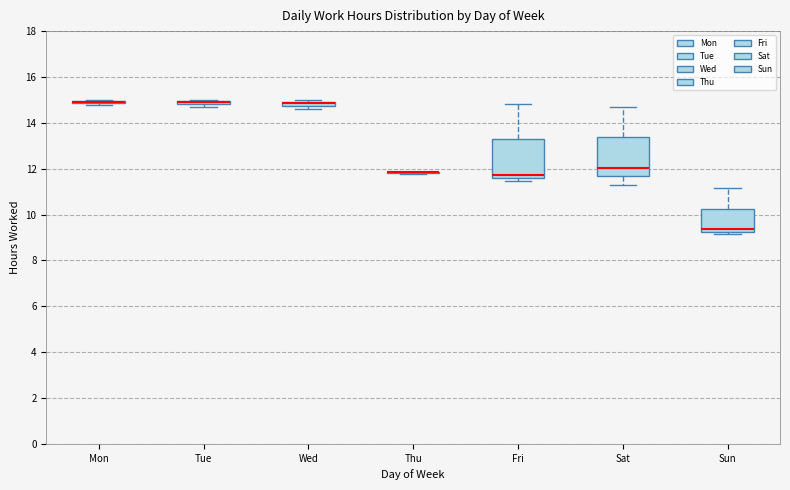

Where is the upper edge of the box for Tue on the y-axis? The values are not printed on the chart, so give them approximately, as read against the axis.

15.0